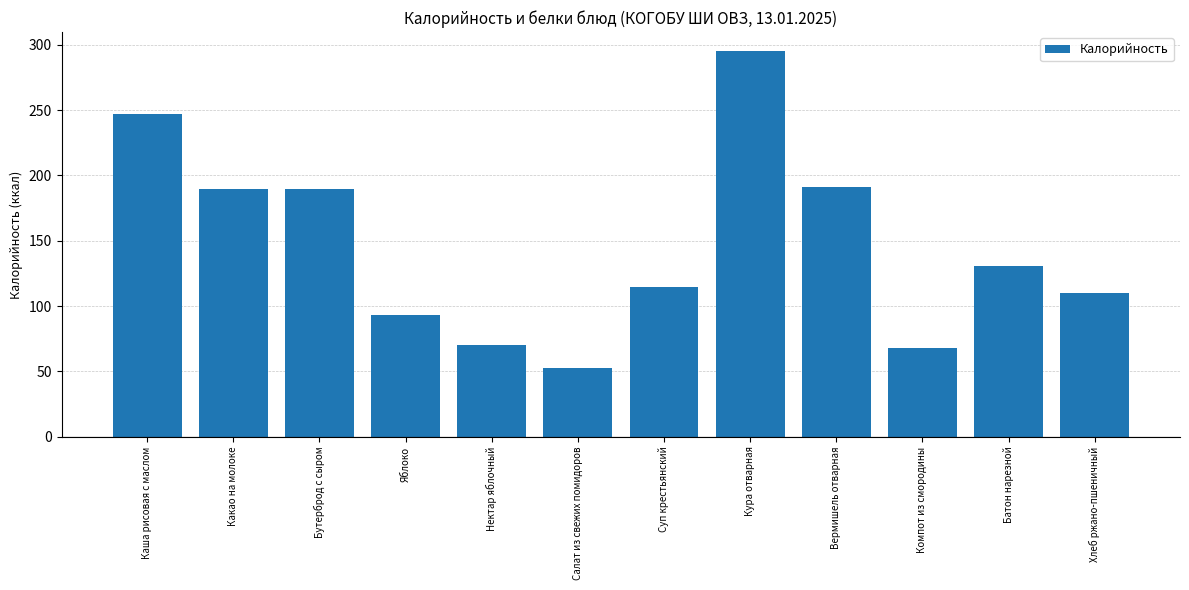

What is the change in value from Яблоко to Вермишель отварная?

+97.9